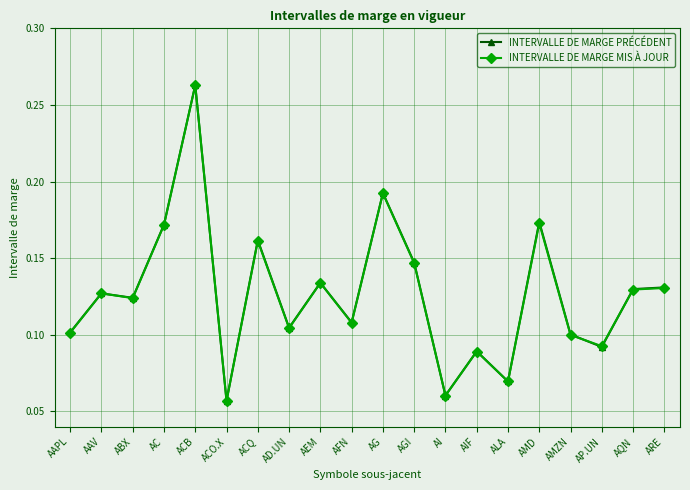

How many series are shown in this chart?

2